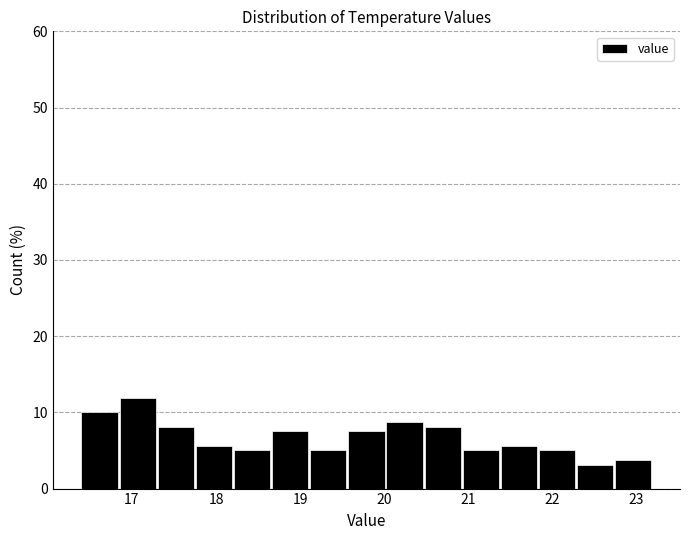

Reading left to right, transcribe this chart: for each bar, give the range it covers on the x-axis and its height. Neither the bar edges nor the heights are printed on the chart, so give them approximately, as read against the axes.

16.4 to 16.9: 10
16.9 to 17.3: 12
17.3 to 17.8: 8
17.8 to 18.2: 6
18.2 to 18.7: 5
18.7 to 19.1: 8
19.1 to 19.6: 5
19.6 to 20.0: 8
20.0 to 20.5: 9
20.5 to 20.9: 8
20.9 to 21.4: 5
21.4 to 21.8: 6
21.8 to 22.3: 5
22.3 to 22.7: 3
22.7 to 23.2: 4